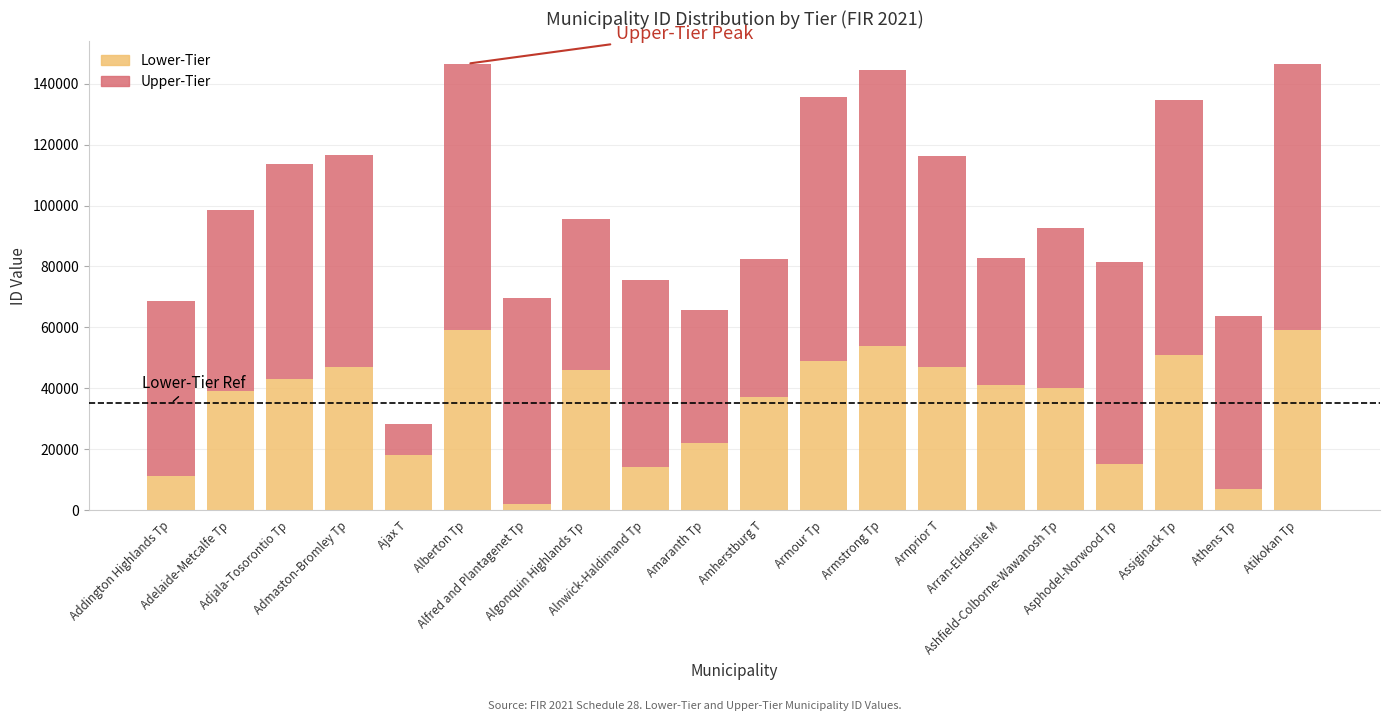

What is the difference between the second highest and second lowest values in the Lower-Tier series?

51961